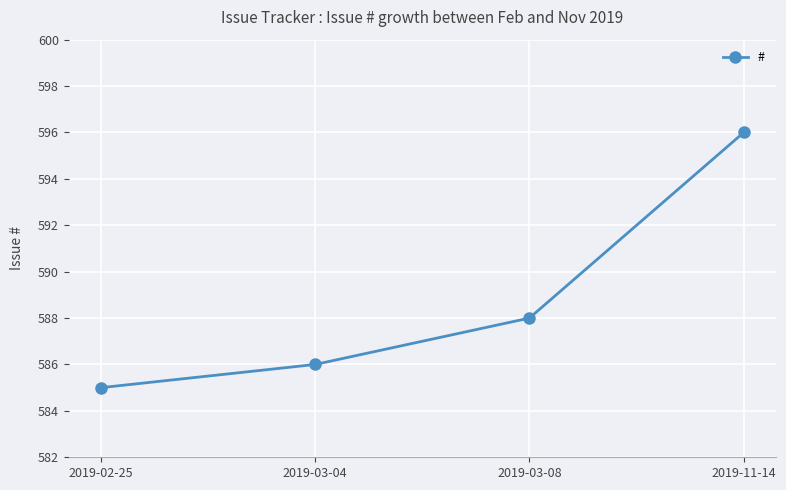

How many distinct data groups are displayed?

1